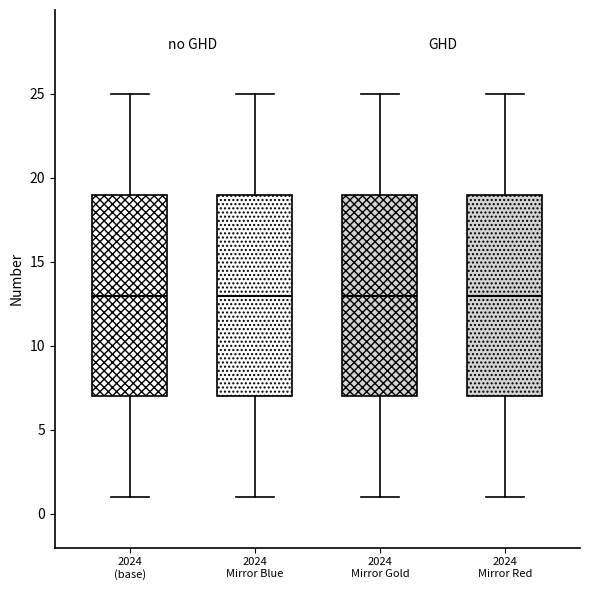

Reading left to right, transcribe this box plot: for each box, give where its median line is, the range the box spans, and where its two whiskers end, as read against the y-axis. The values are not printed on the chart, so give them approximately, as read against the axis.

2024 (base): median 13, box 7 to 19, whiskers 1 to 25
2024 Mirror Blue: median 13, box 7 to 19, whiskers 1 to 25
2024 Mirror Gold: median 13, box 7 to 19, whiskers 1 to 25
2024 Mirror Red: median 13, box 7 to 19, whiskers 1 to 25